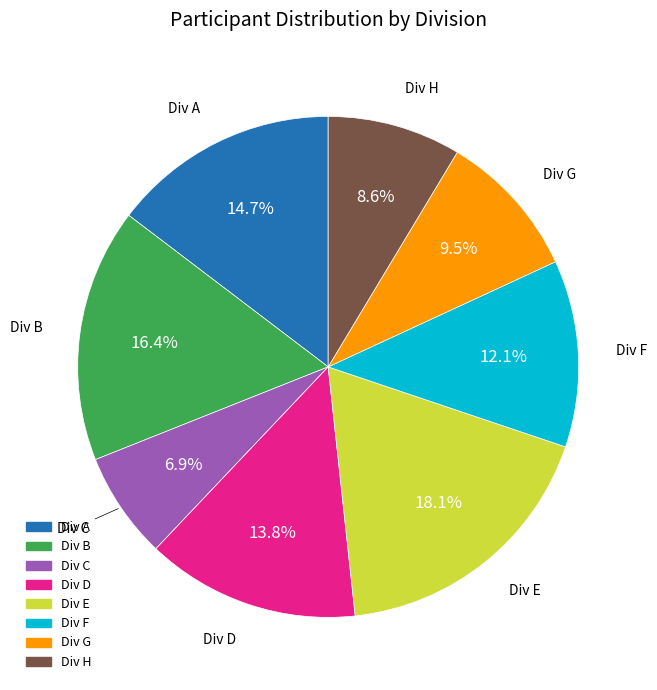

Does any single category account for the majority?

No